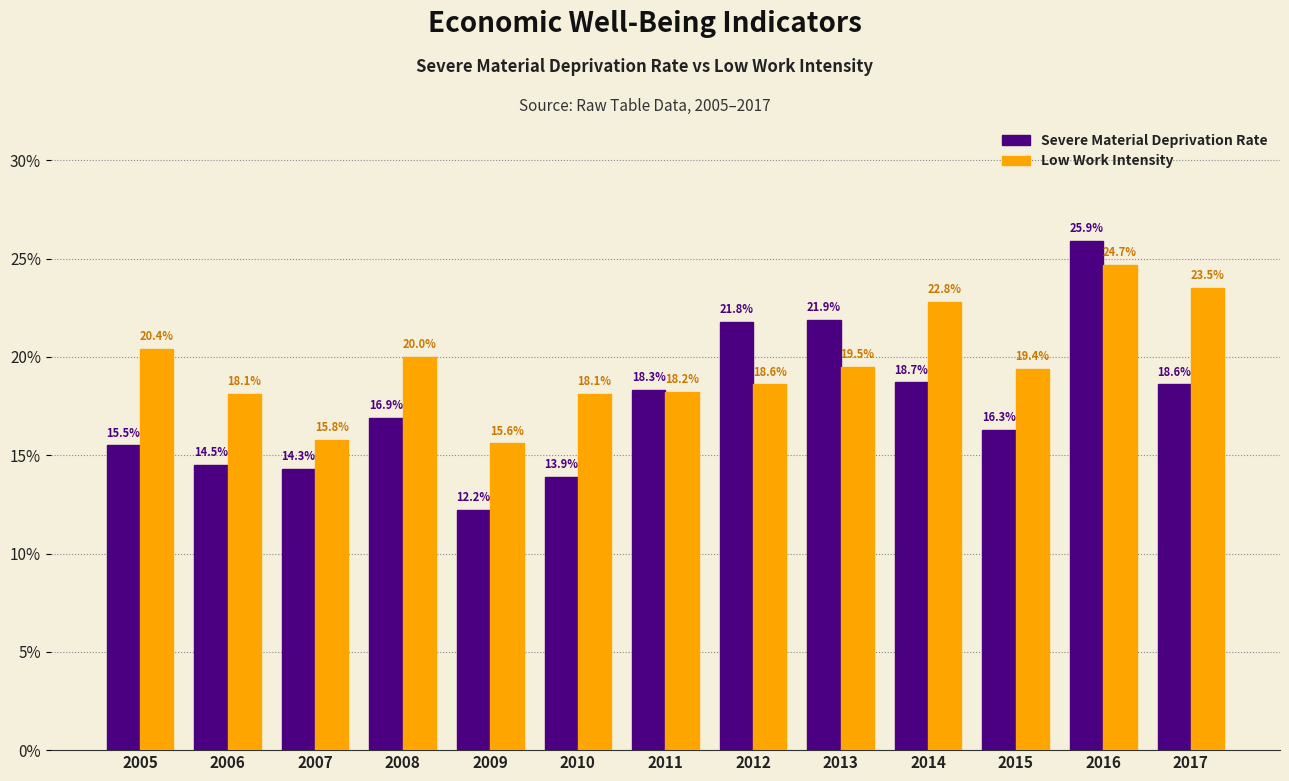

What is the average value of the Low Work Intensity series?

19.6